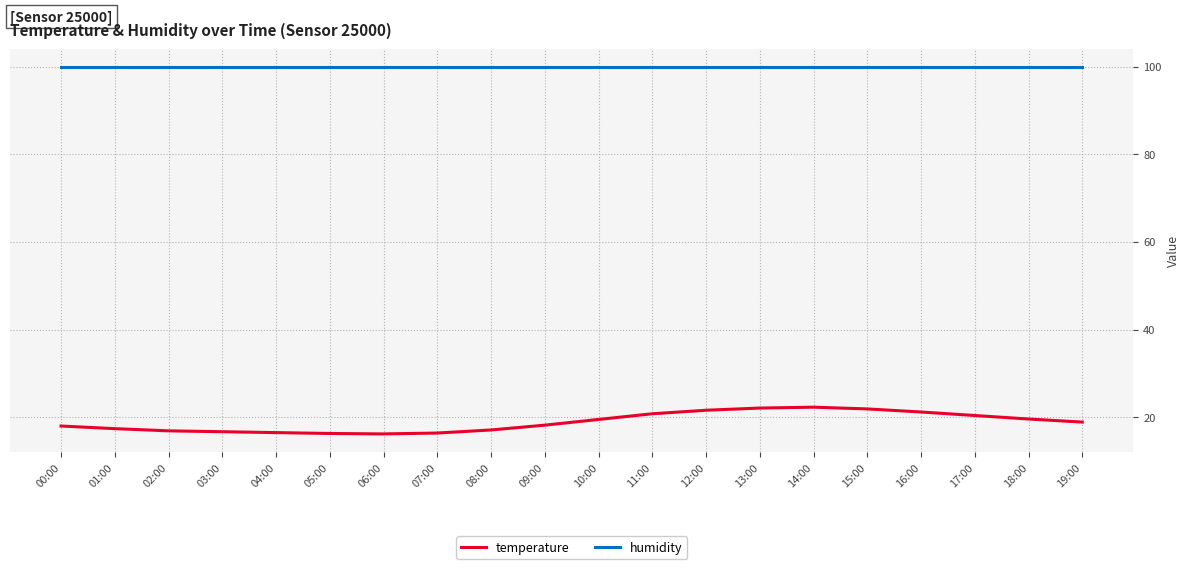

True or false: temperature and humidity intersect in this chart.

False